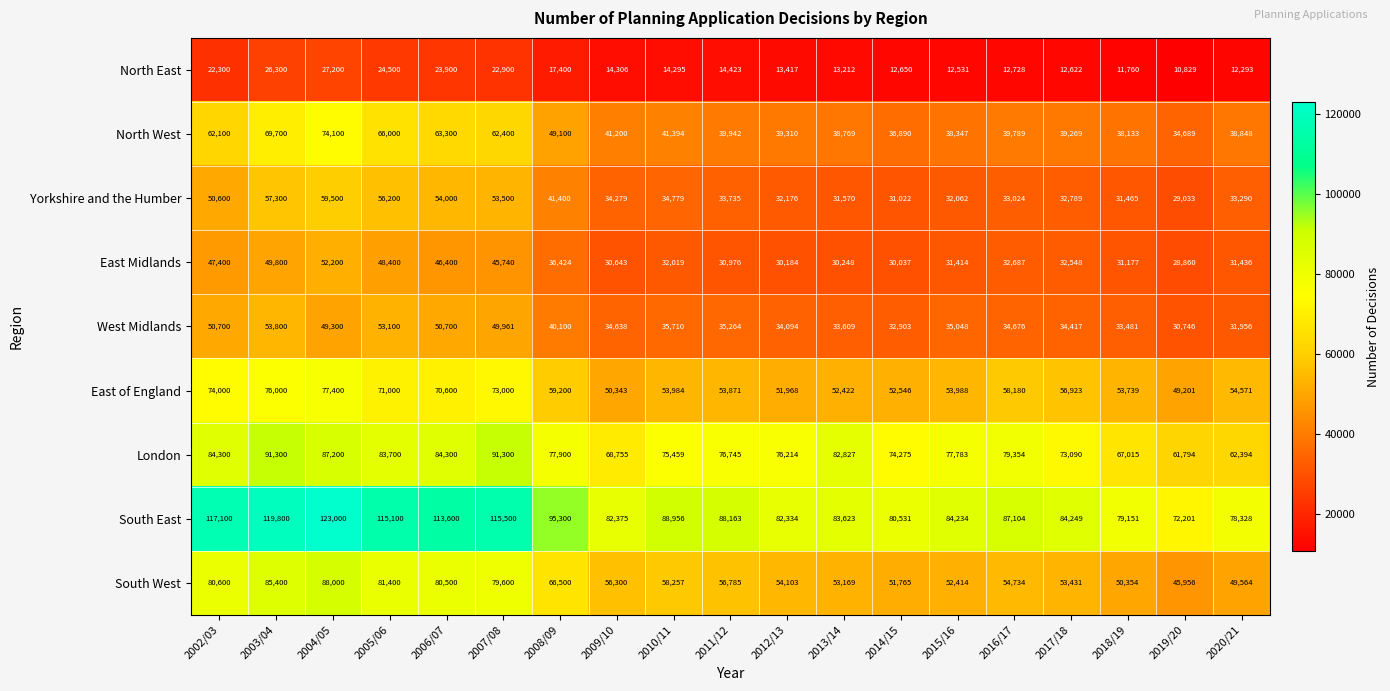

What value does the North East series have at 2017/18, to the nearest 50?

12600